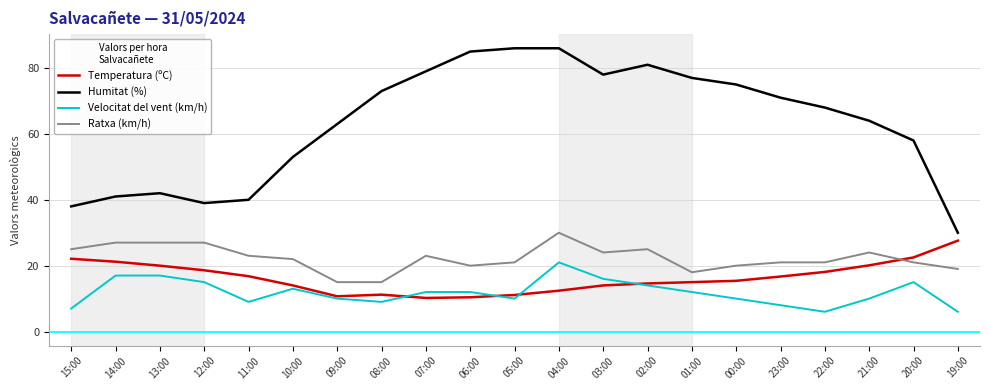

True or false: Ratxa (km/h) and Velocitat del vent (km/h) intersect in this chart.

False